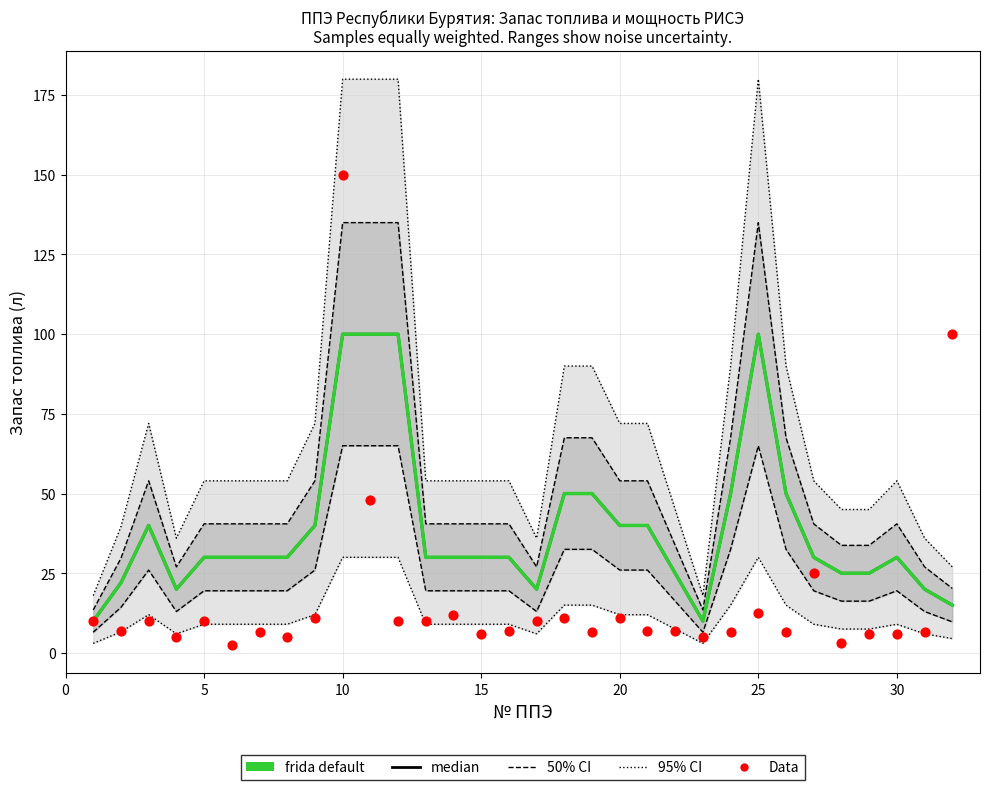

Is the value of 95% CI at 18 greater than the value of Data at 13?

Yes